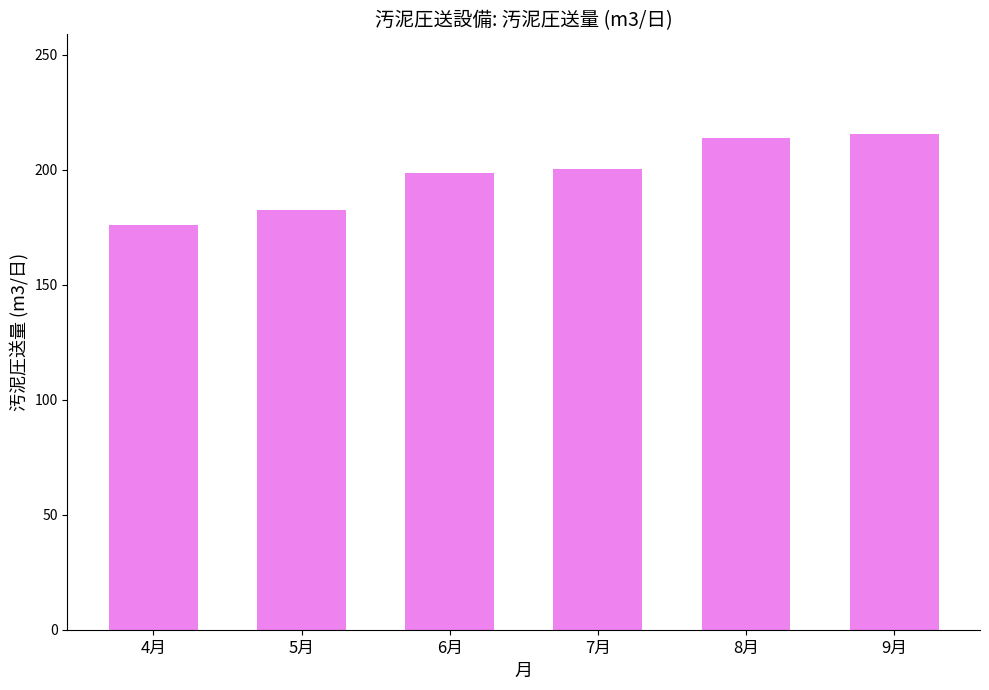

What is the average value?

197.8